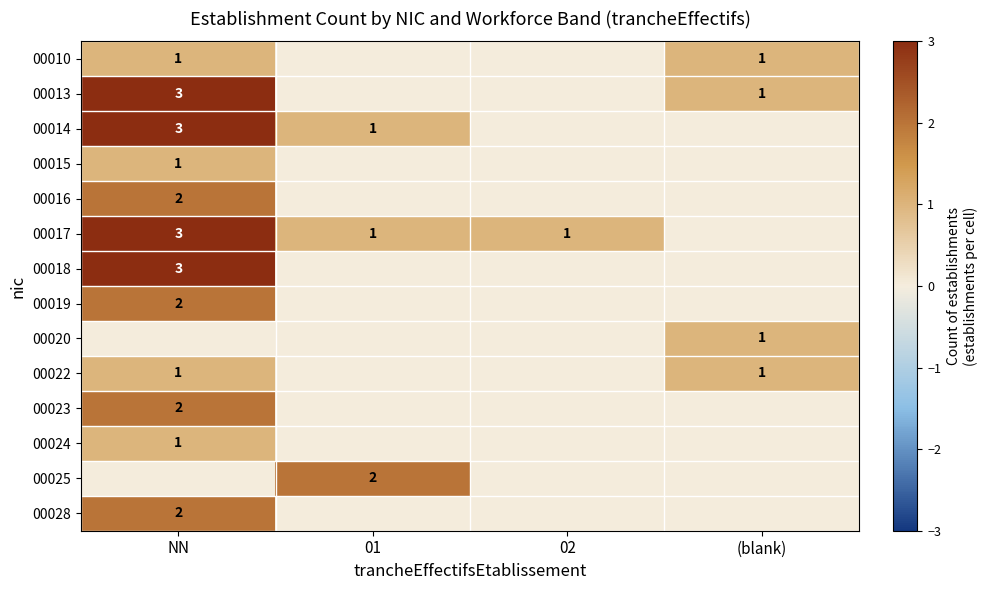

Between NN and (blank), which is larger?

NN